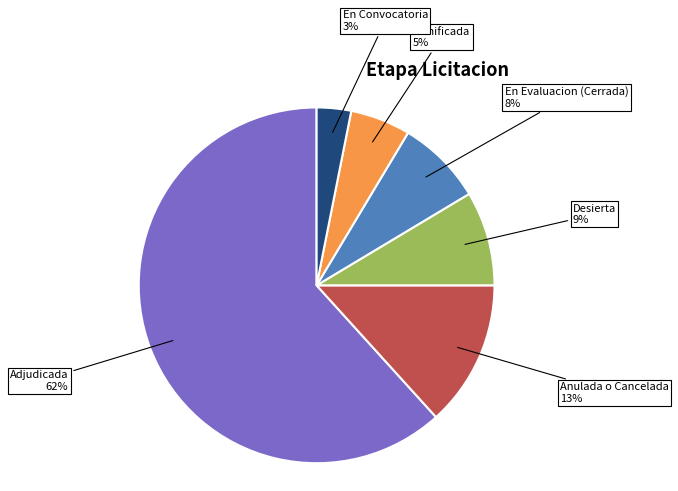

Is Desierta the majority of the pie?

No